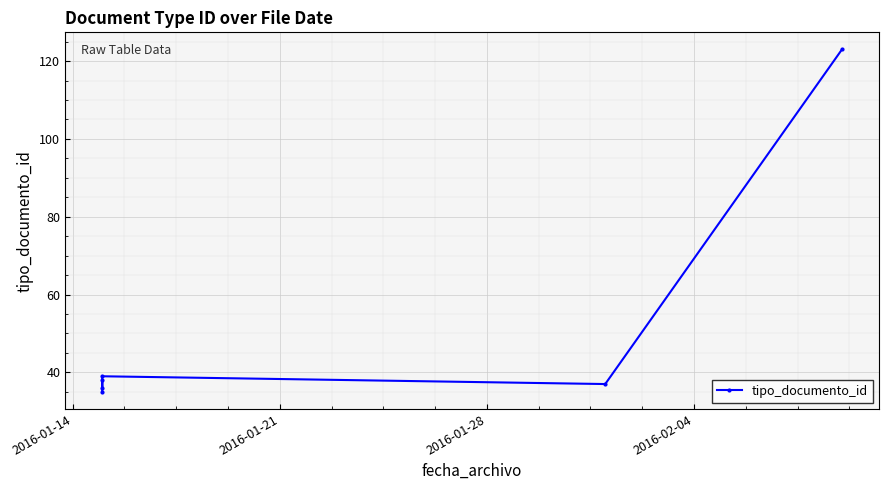

What is the sum of the values at 2016-01-21 and 2016-01-28?

74